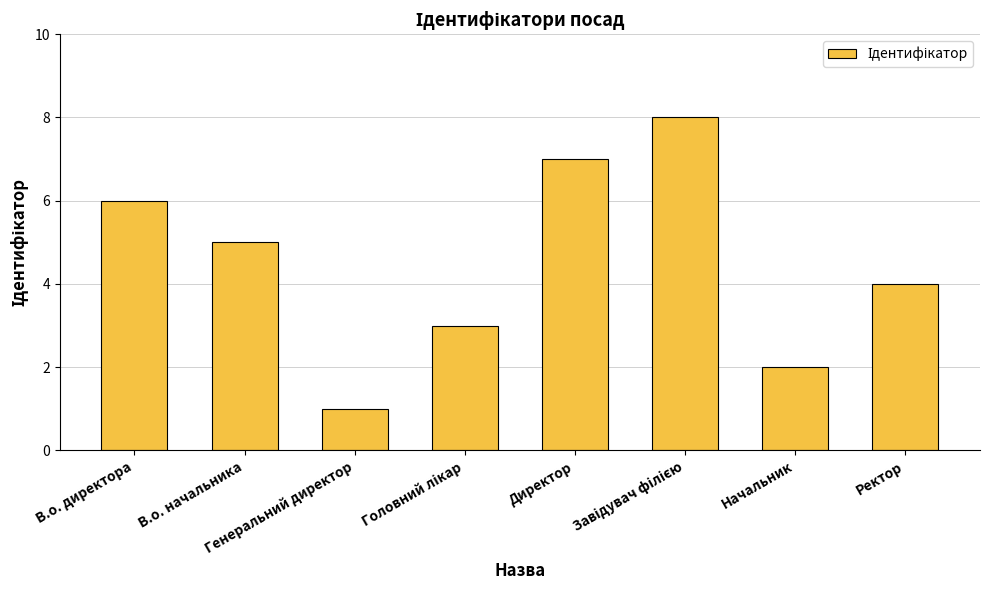

What is the difference between the maximum and second lowest values?

6